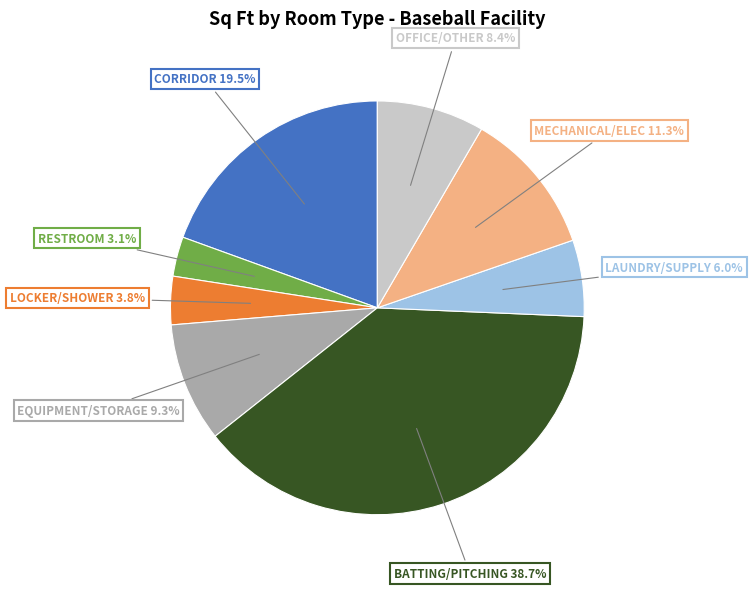

What portion of the pie excludes LOCKER/SHOWER?

96.2%